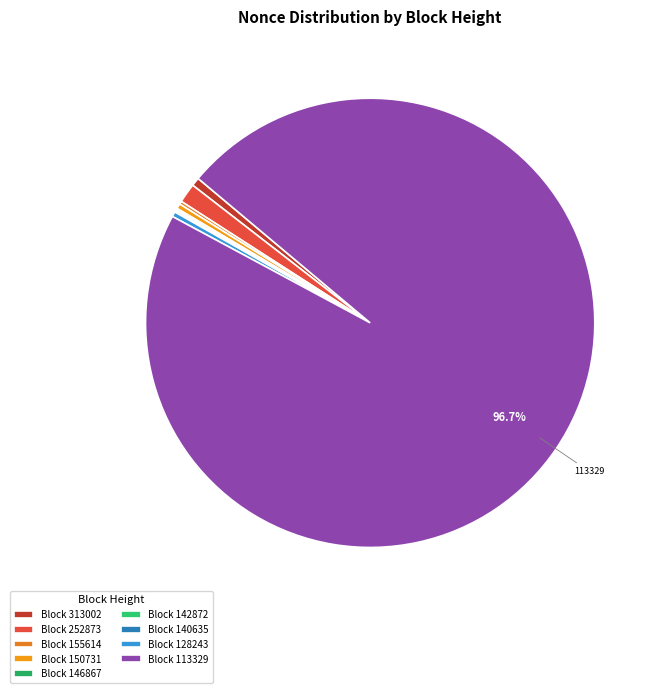

Which category accounts for the majority?

Block 113329